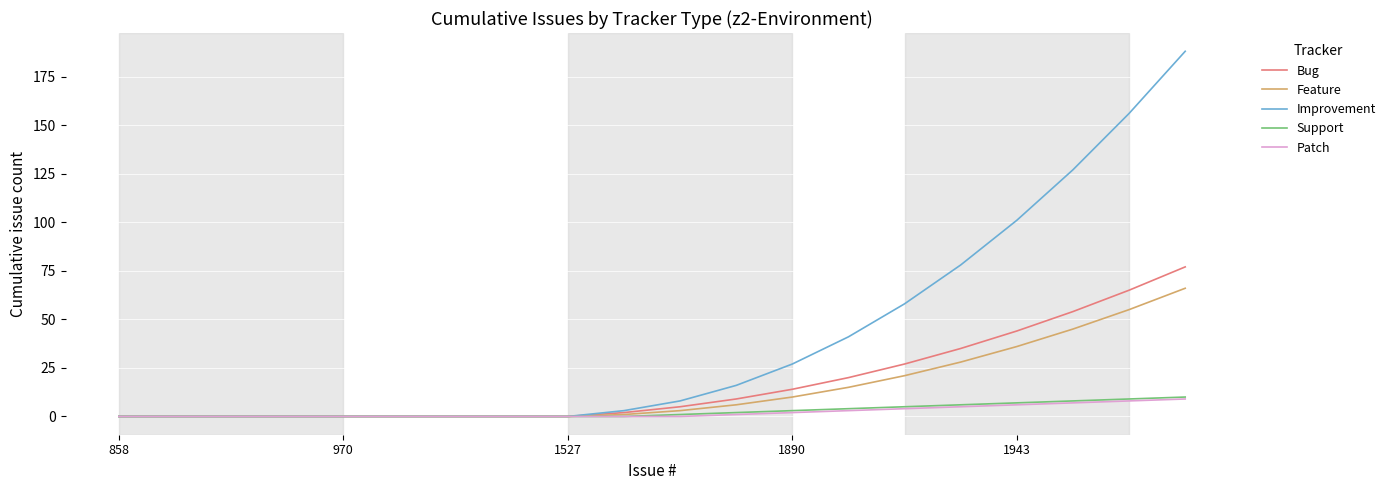

What is the maximum value shown in the chart?

188